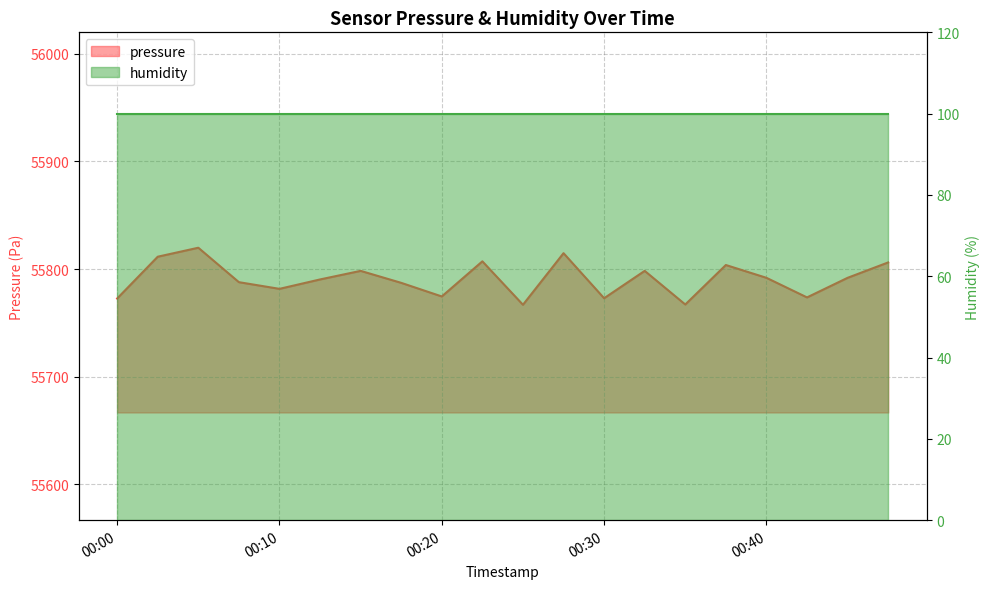

True or false: there are more than 2 points higher than both neighbors.

True